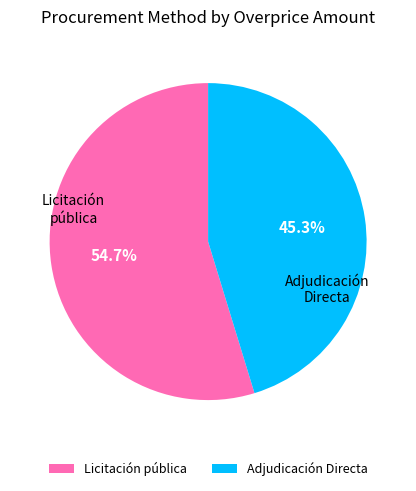

Between Adjudicación Directa and Licitación pública, which is larger?

Licitación pública